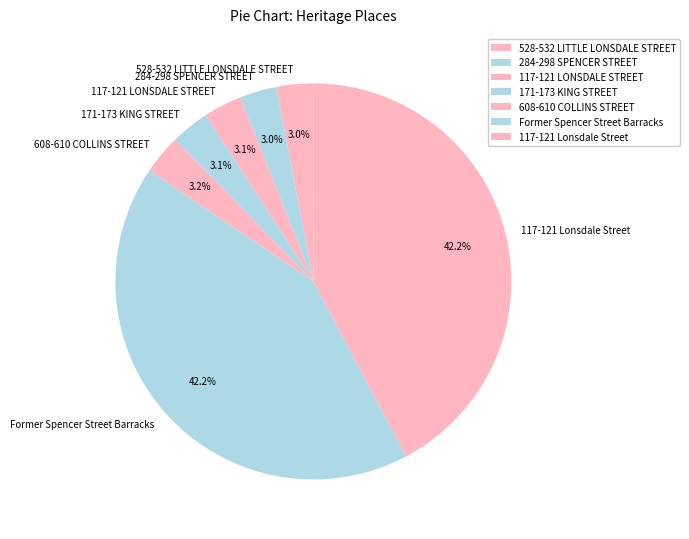

Is 284-298 SPENCER STREET the majority of the pie?

No